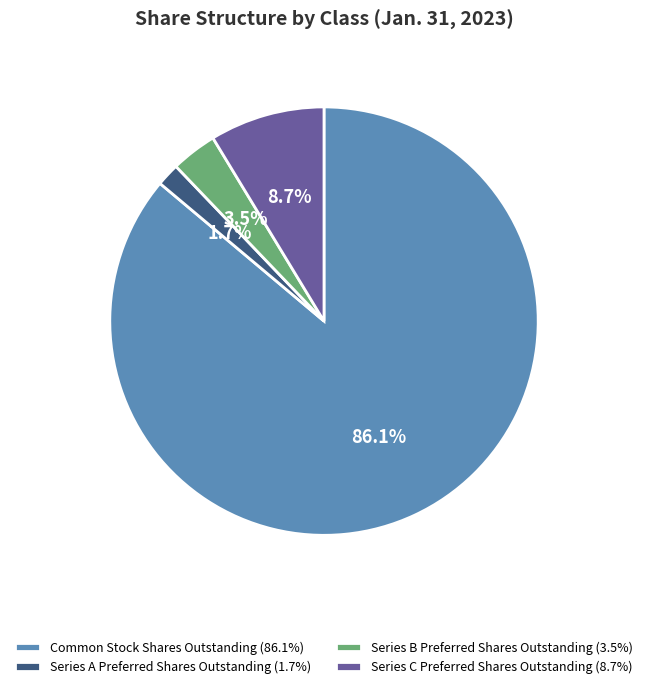

How many slices are in this pie chart?

4